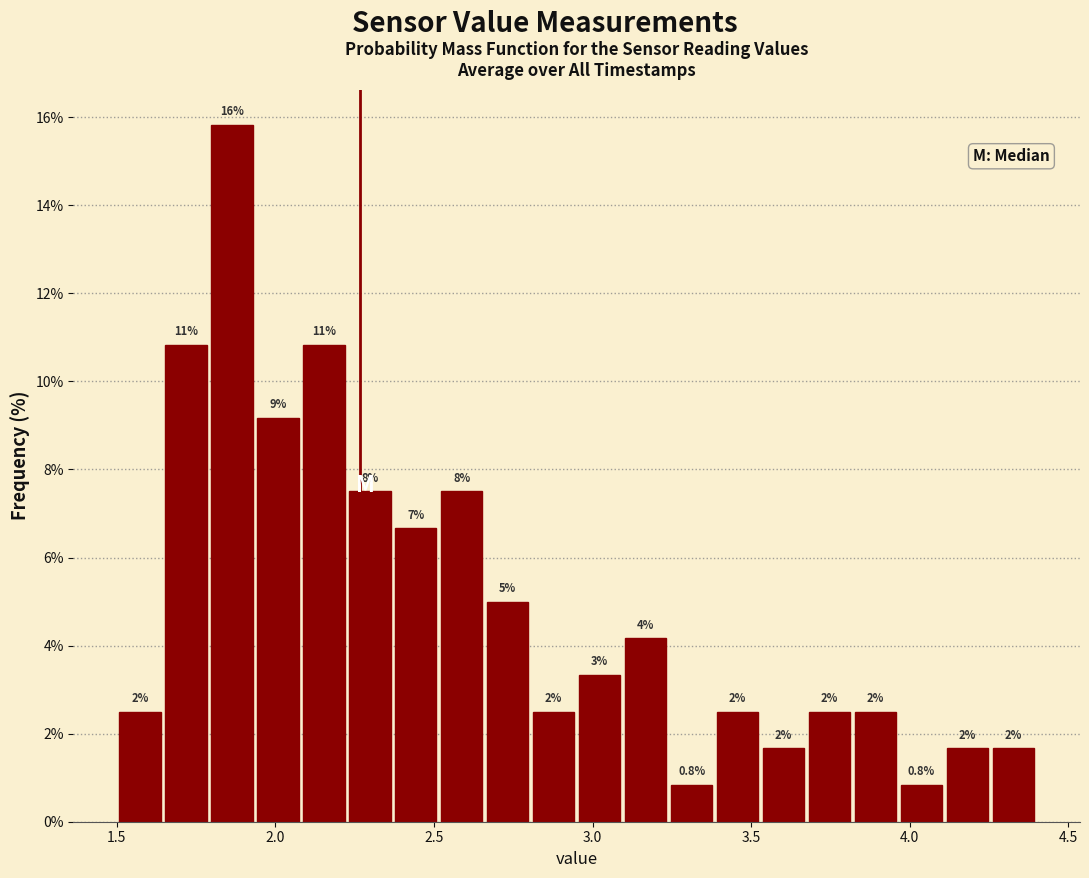

Around what value on the x-axis is the tallest bar? Give the approximate position of its centre, as read against the axis.

1.85